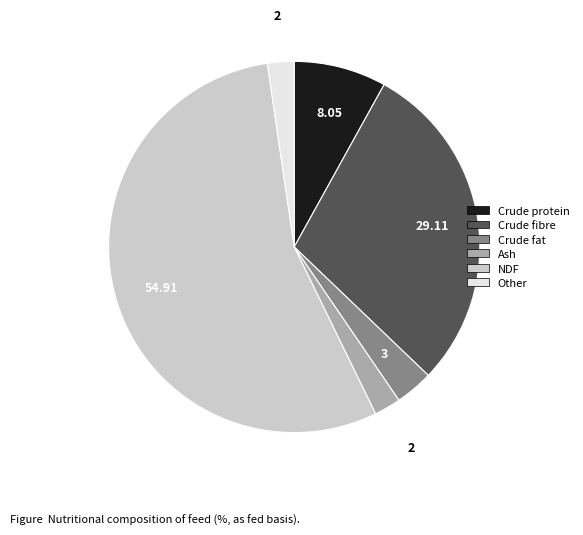

Which category has the biggest portion of the pie?

NDF